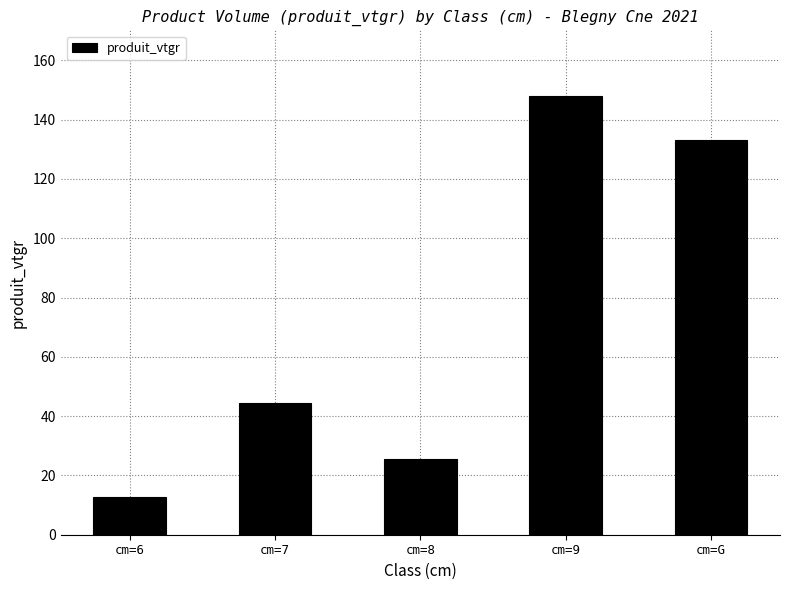

List the labels in order of value, largest first.

cm=9, cm=G, cm=7, cm=8, cm=6